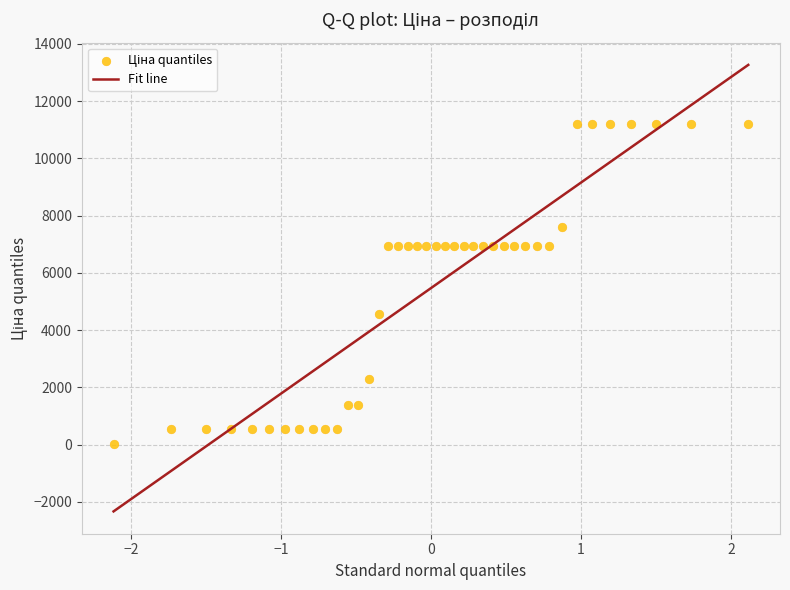

What Y value in the scatter plot is closest to 5610?

4561.9